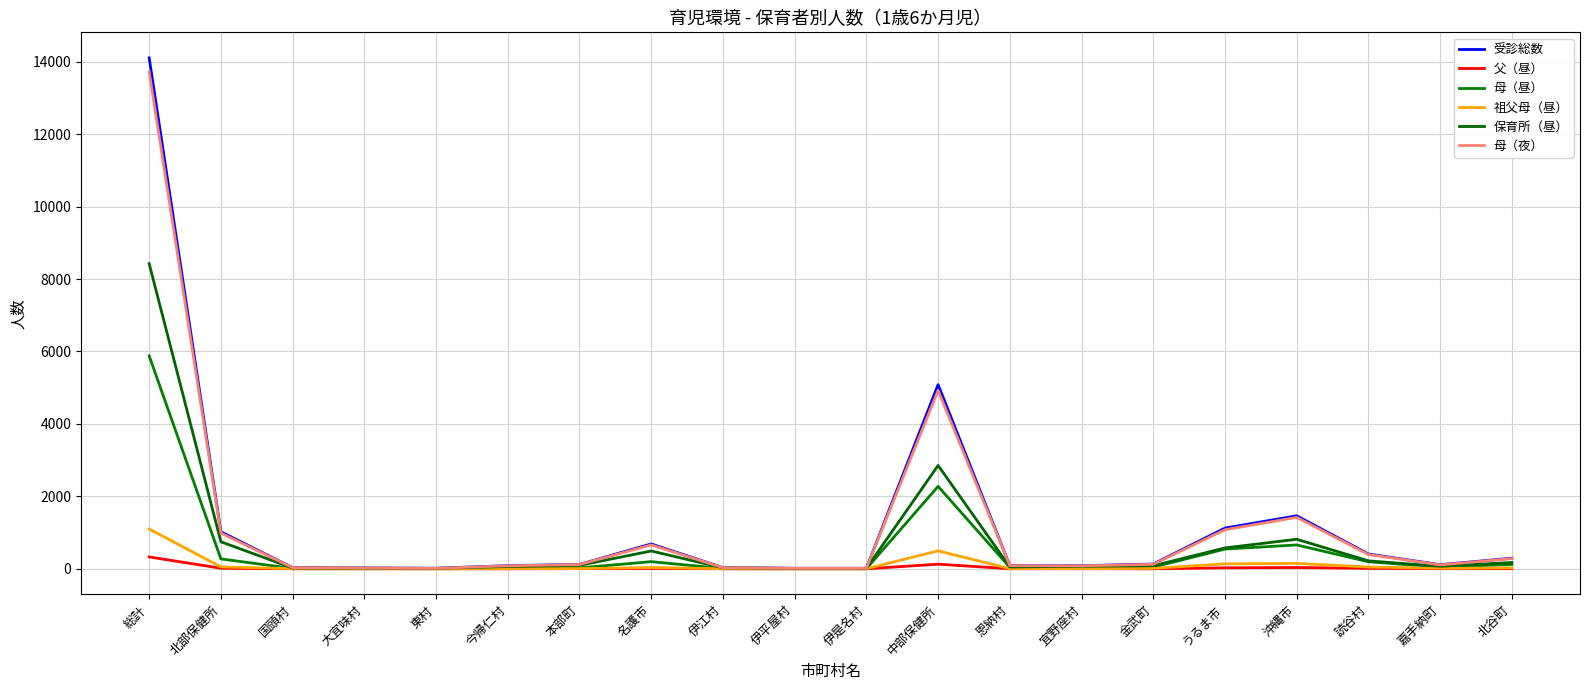

Which series has the widest spread of values?

受診総数